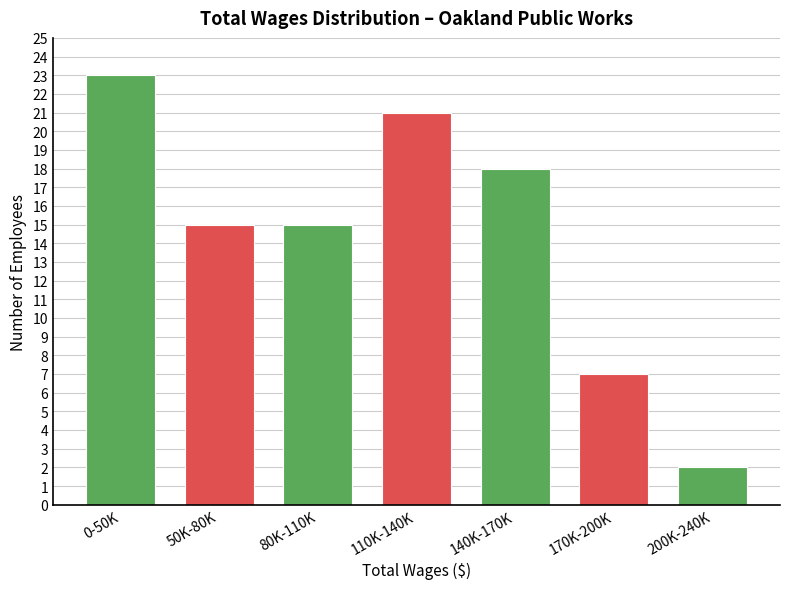

Reading left to right, extract all data points from this chart.

23	15	15	21	18	7	2